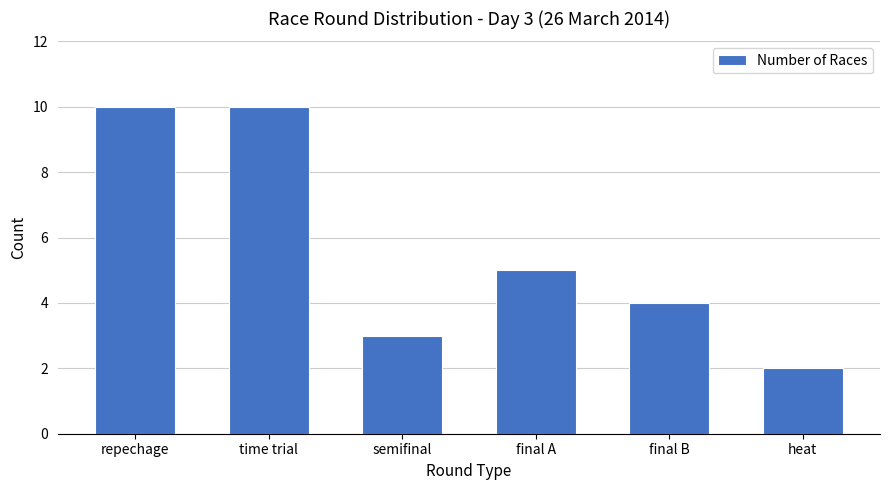

How many values are below 5?

3